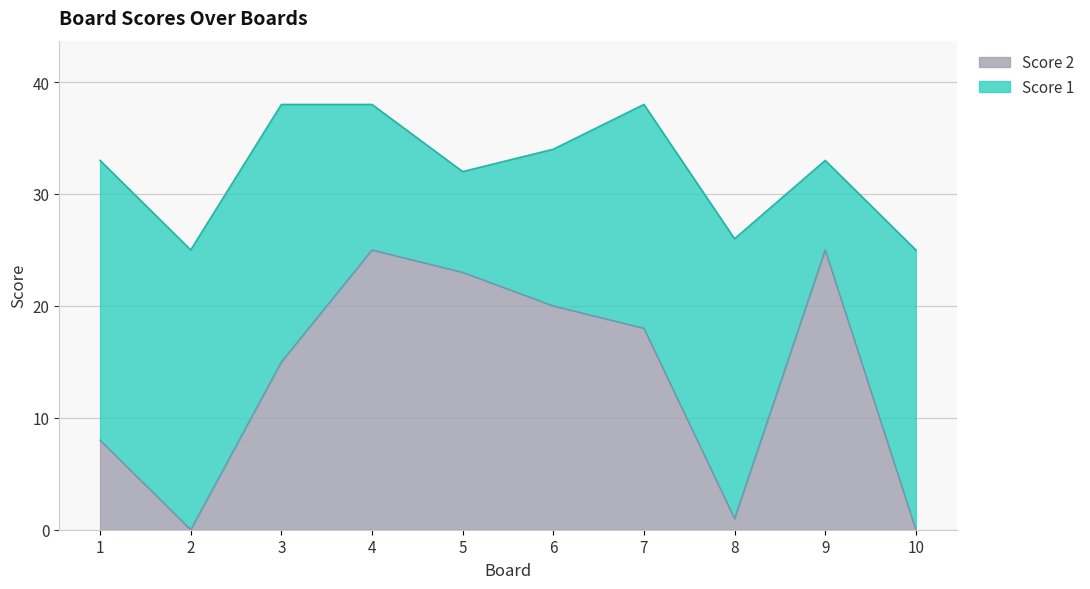

Is it true that the value at 2 is -8?

False